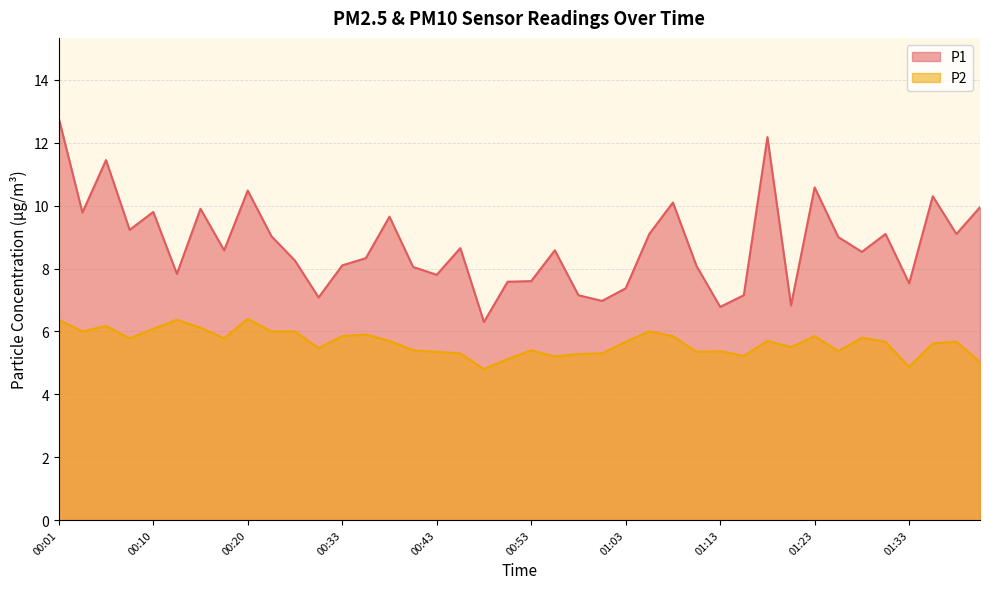

What position from the right is 00:50?

21